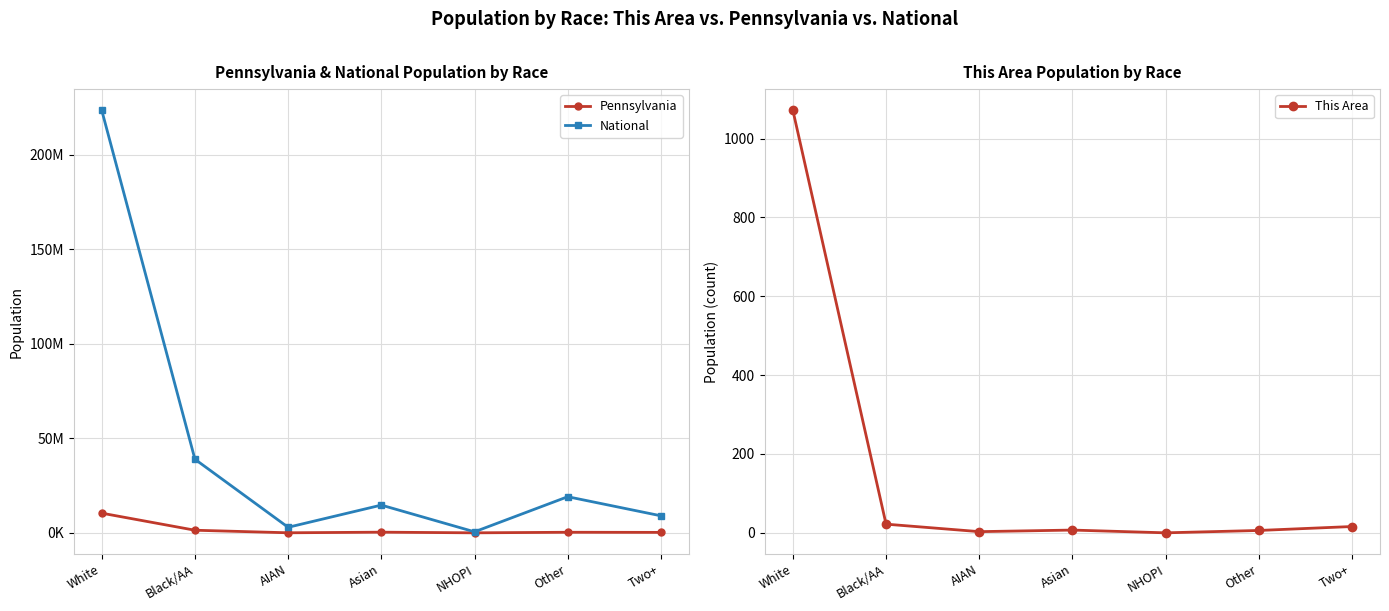

True or false: National and Pennsylvania cross at least once.

False